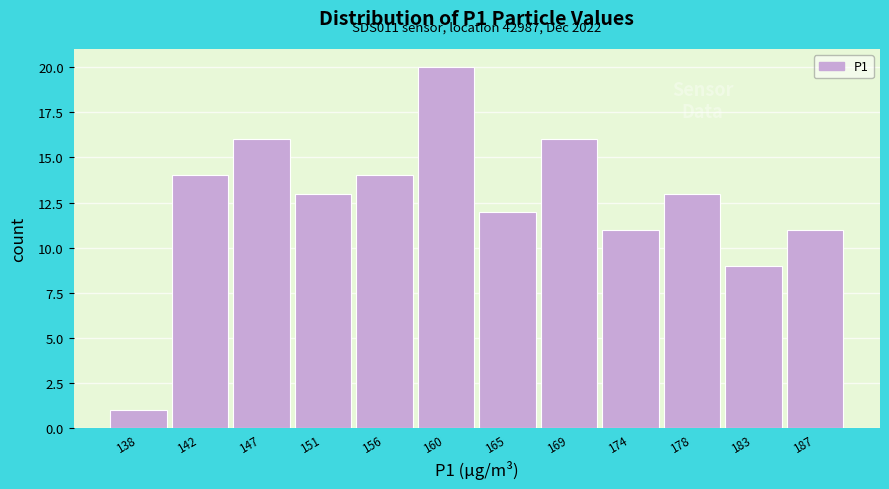

Reading left to right, transcribe all the data shown in this chart.

138=1	142=14	147=16	151=13	156=14	160=20	165=12	169=16	174=11	178=13	183=9	187=11